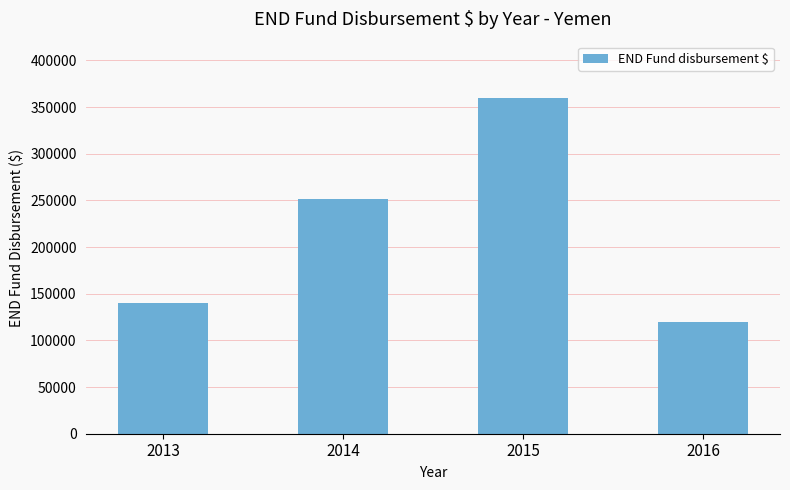

Count the number of categories in the chart.

4